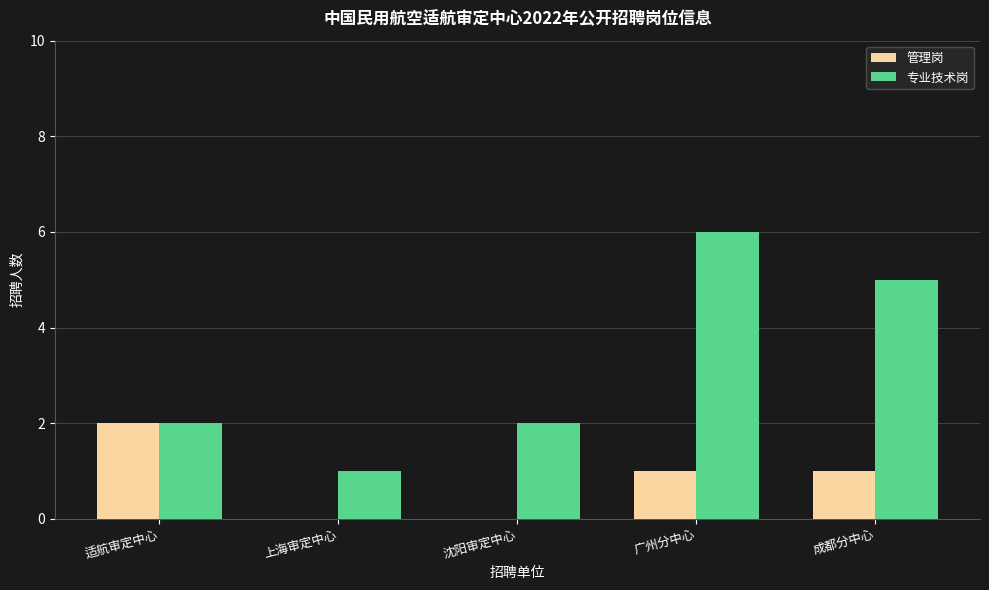

Is it true that 专业技术岗 equals 8 at 成都分中心?

False